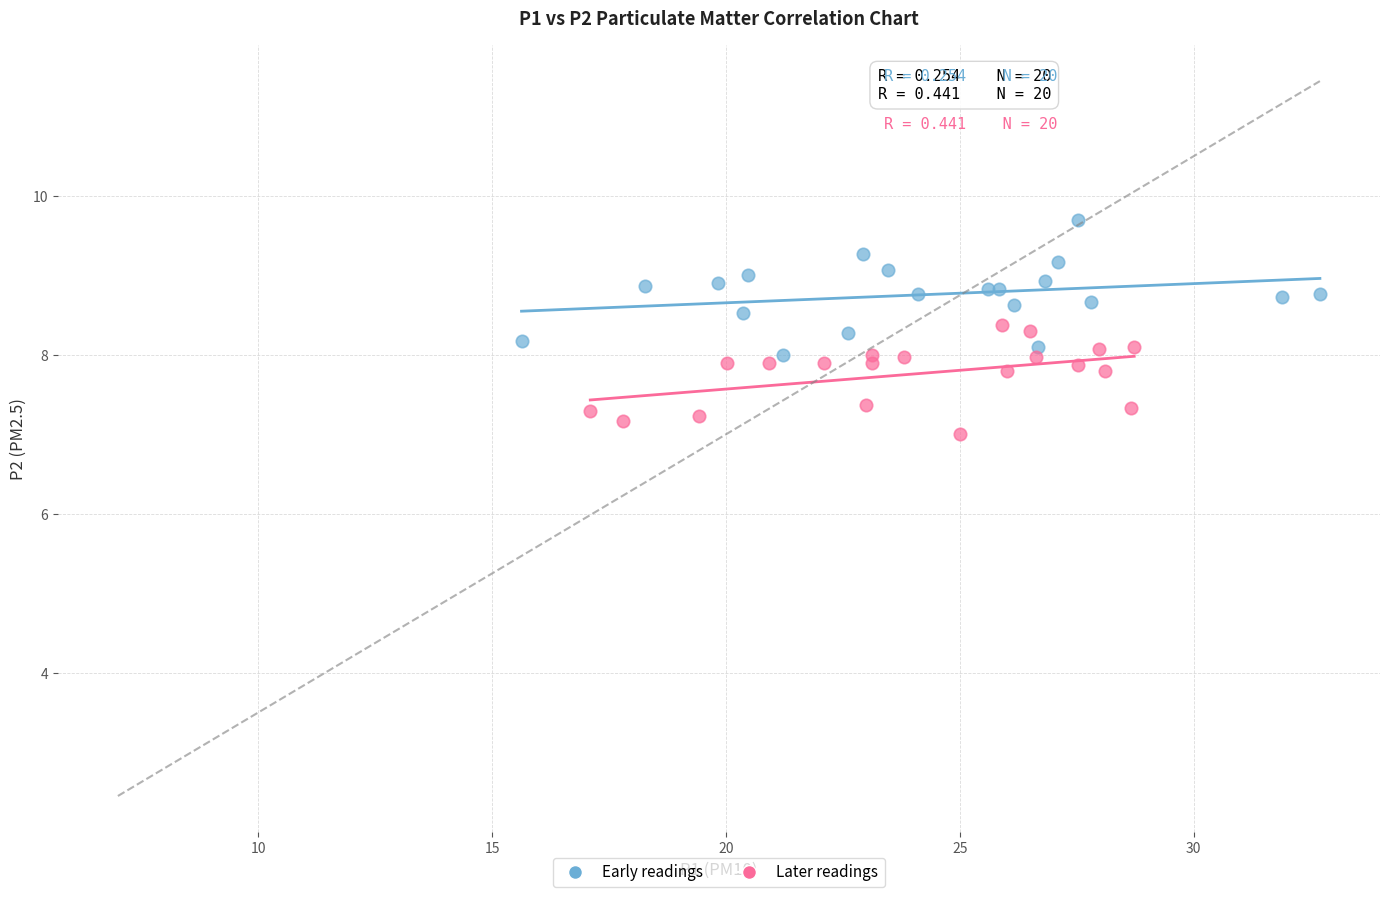

Which series reaches the maximum Y coordinate?

Early readings